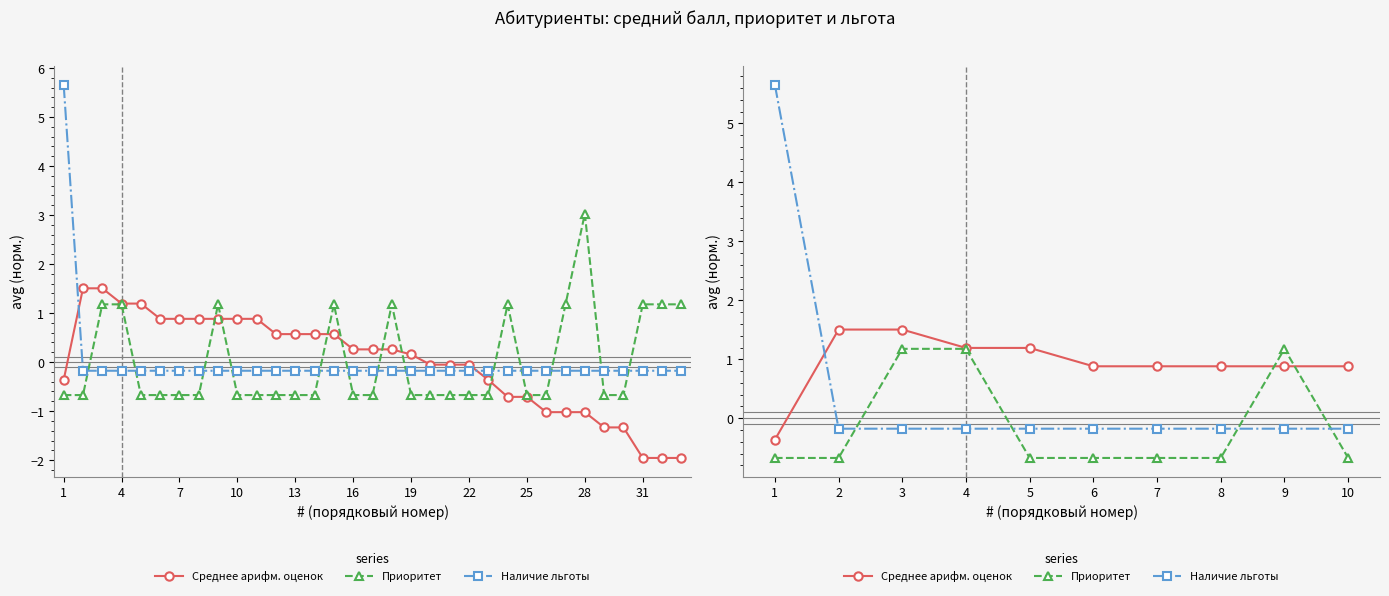

Is it true that Наличие льготы equals -0.1 at 3?

False